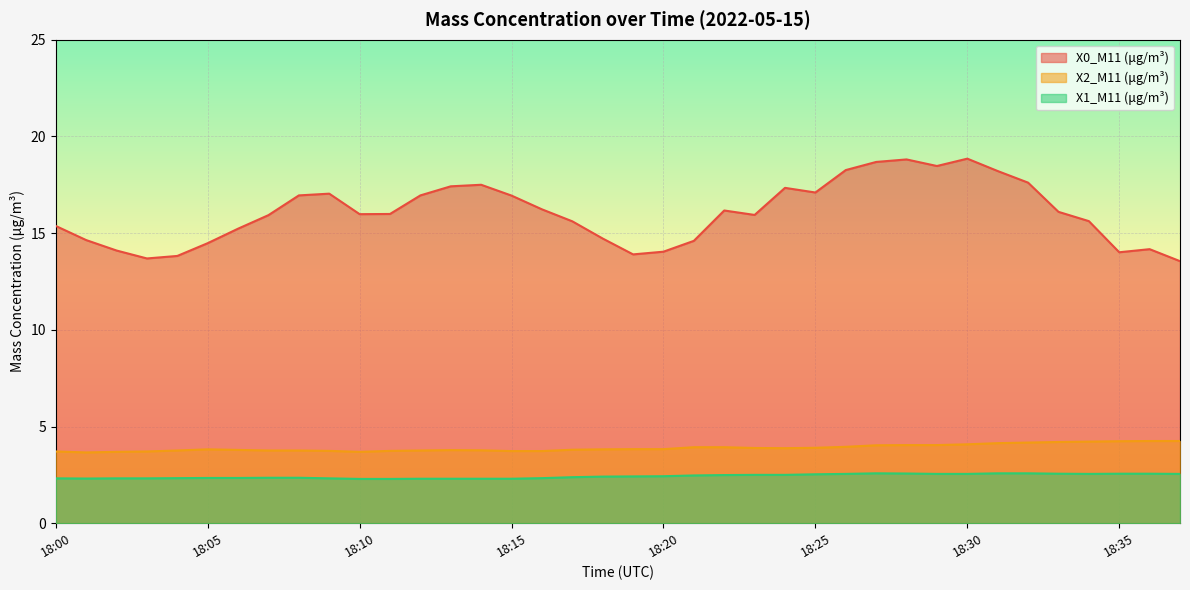

Where is the first local maximum for X1_M11 (μg/m³)?

18:27